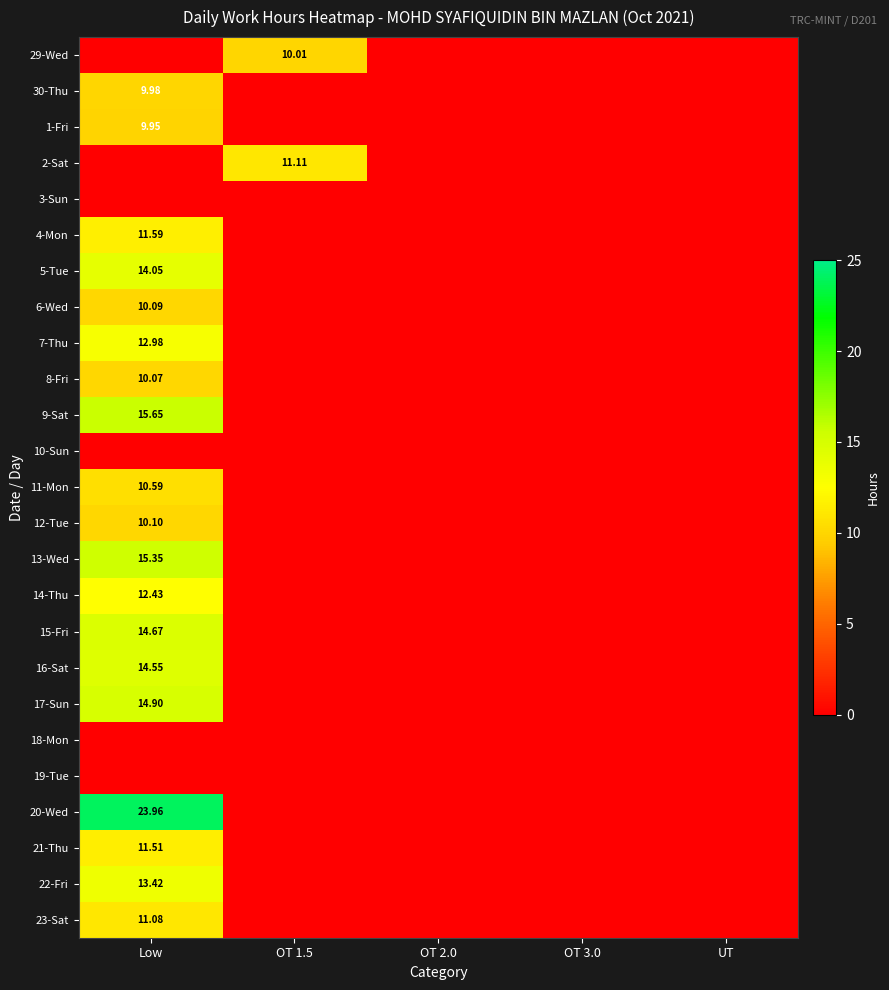

Is it true that 17-Sun equals 7.3 at OT 3.0?

False